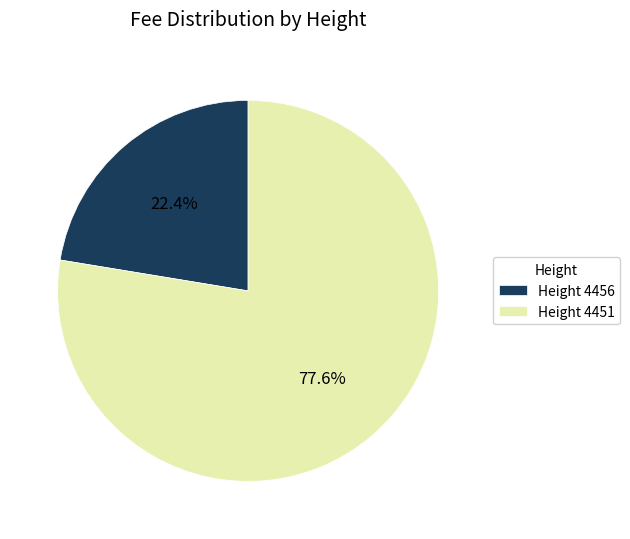

To the nearest percent, what portion does Height 4456 represent?

22%